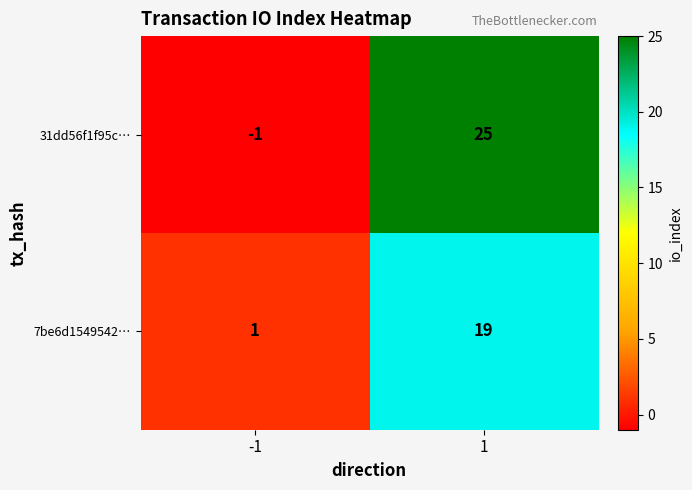

What is the difference between the highest and lowest values at 1?

6